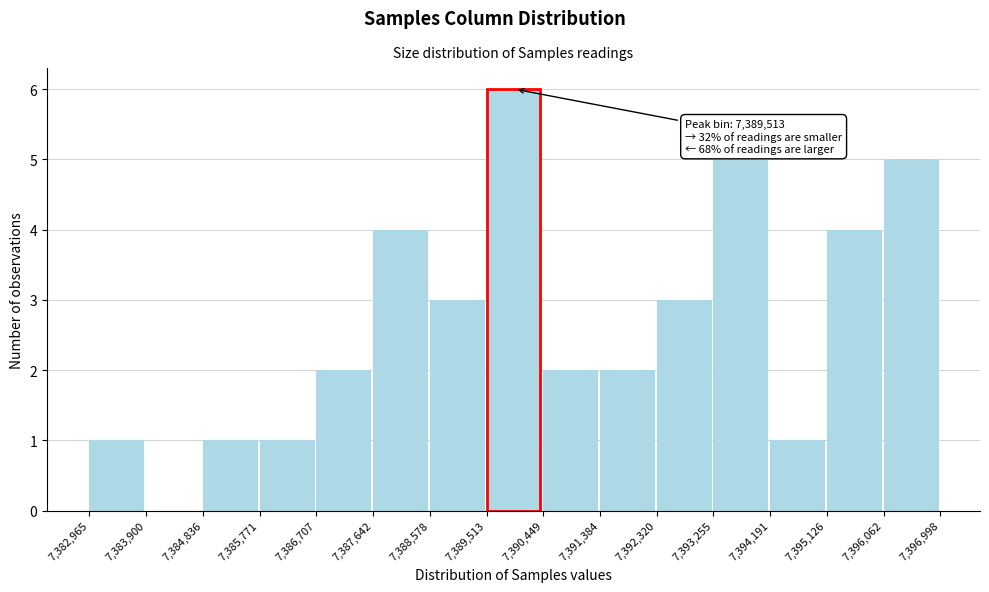

Over which range of the x-axis is the bar tallest?

7,389,513 to 7,390,449